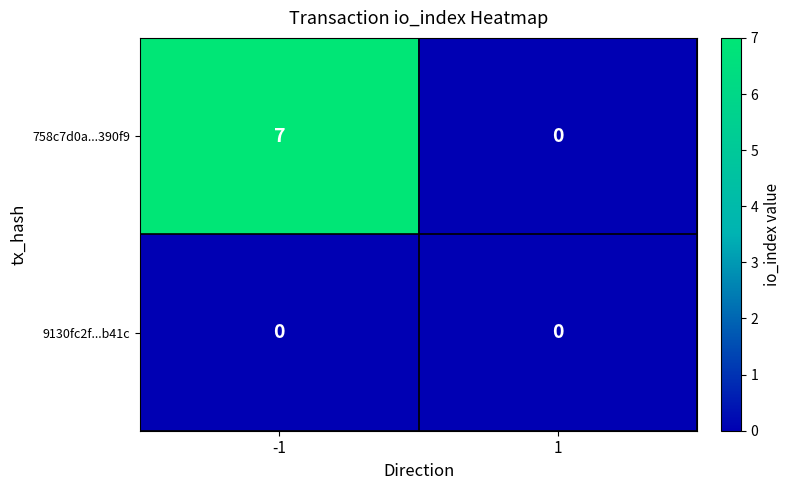

Reading left to right, list all the values displayed in this chart.

758c7d0a...390f9: -1=7	1=0
9130fc2f...b41c: -1=0	1=0